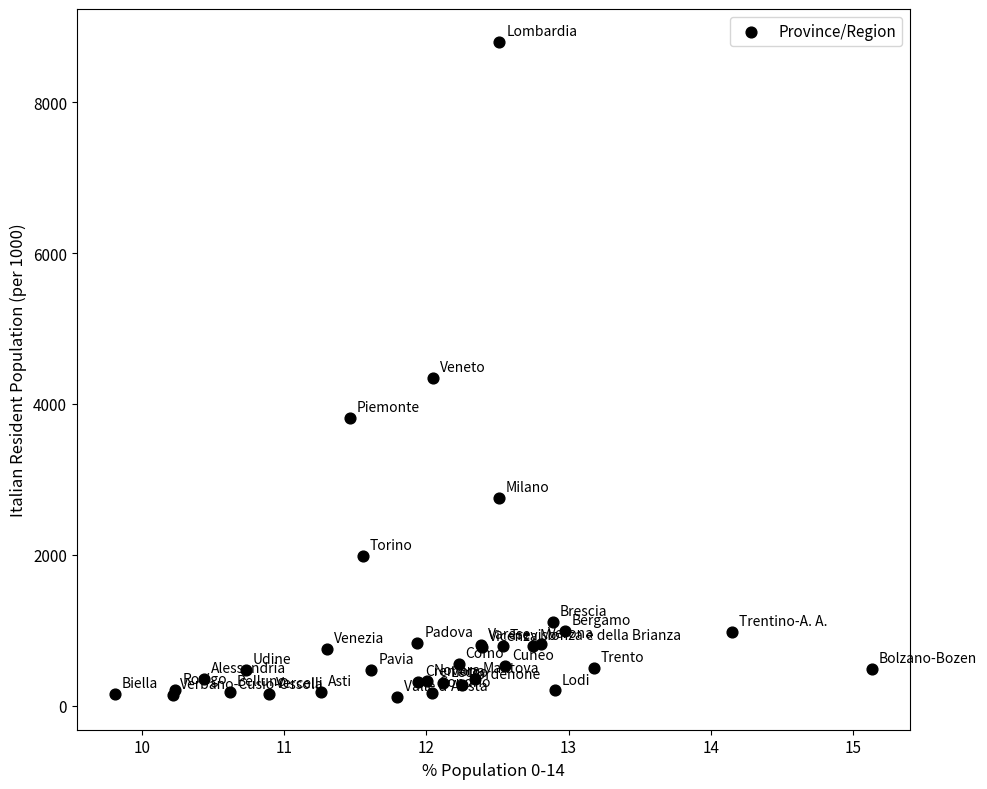

What Y value in the scatter plot is closest to 4459?

4347.0